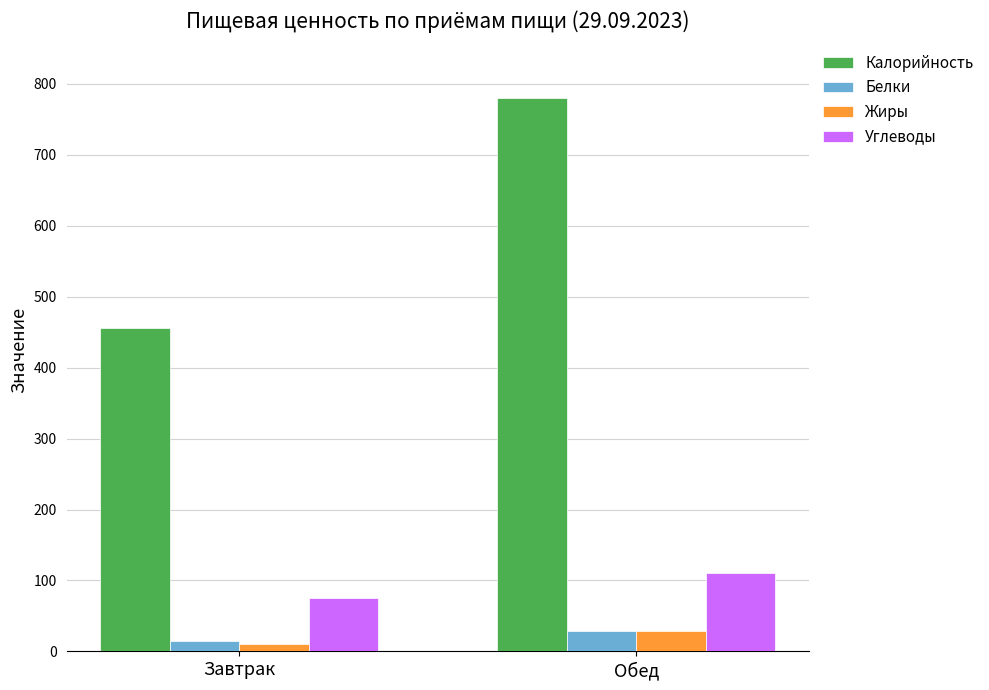

At which category is the sum across all series the highest?

Обед